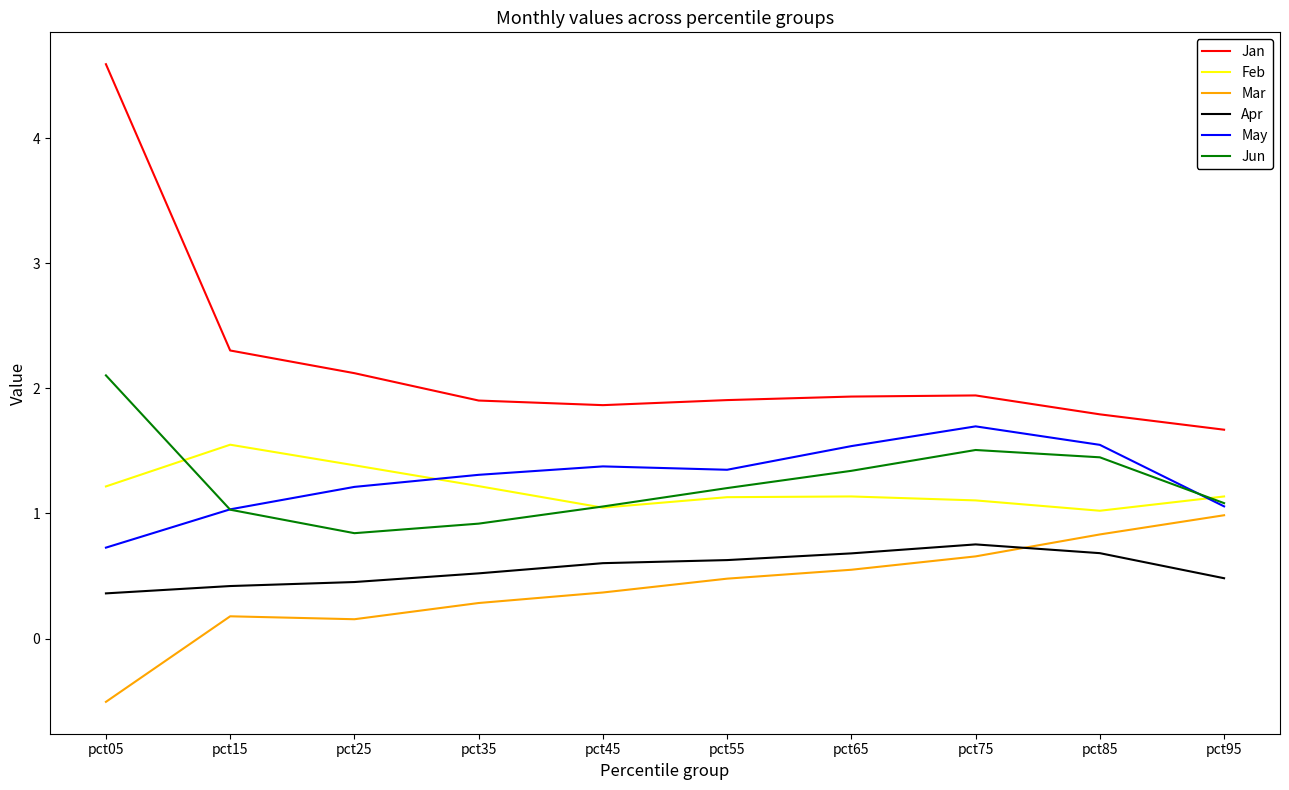

Is the value of Mar at pct95 greater than the value of Jun at pct55?

No